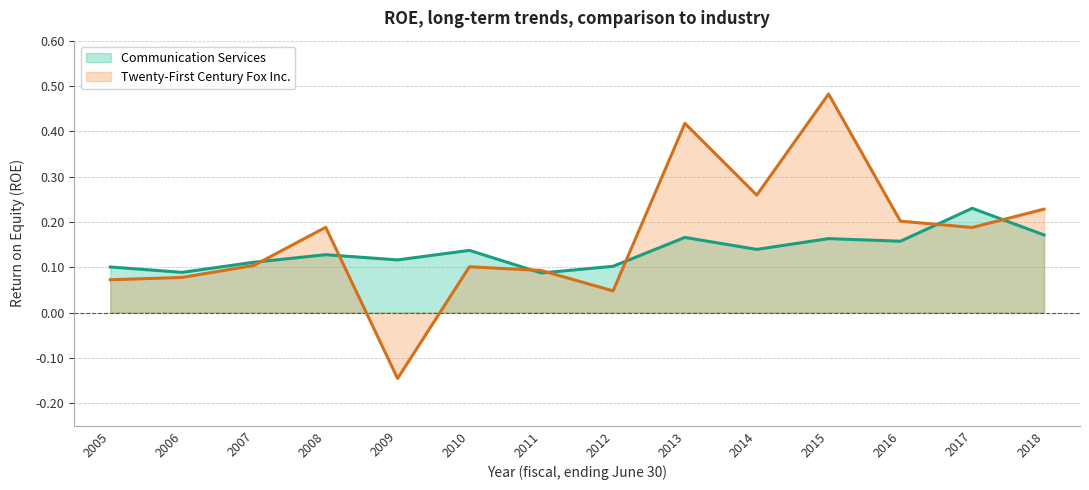

Count the number of categories in the chart.

14